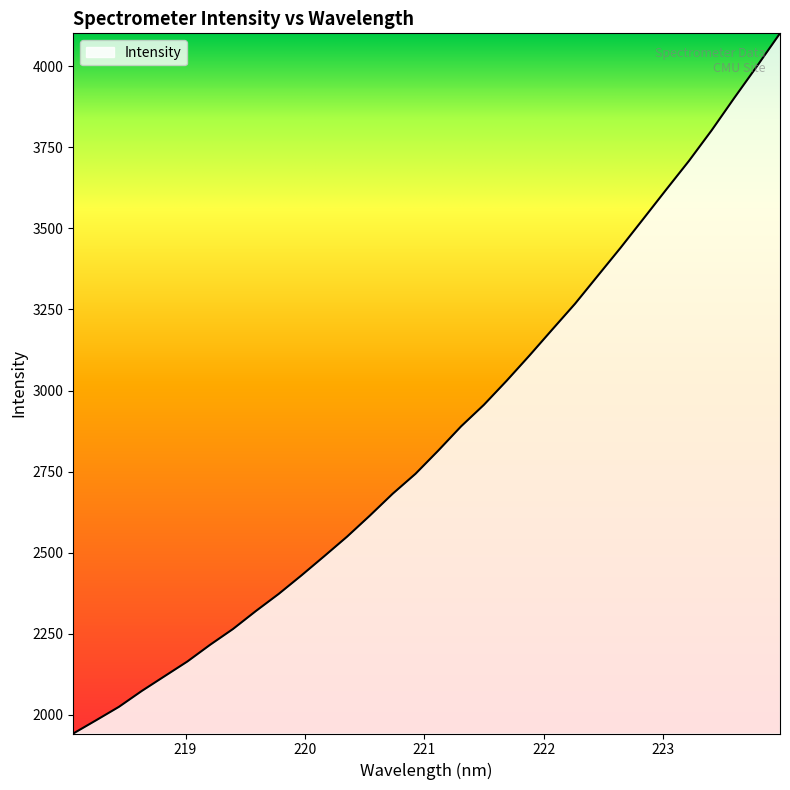

What is the smallest value displayed?

1942.7